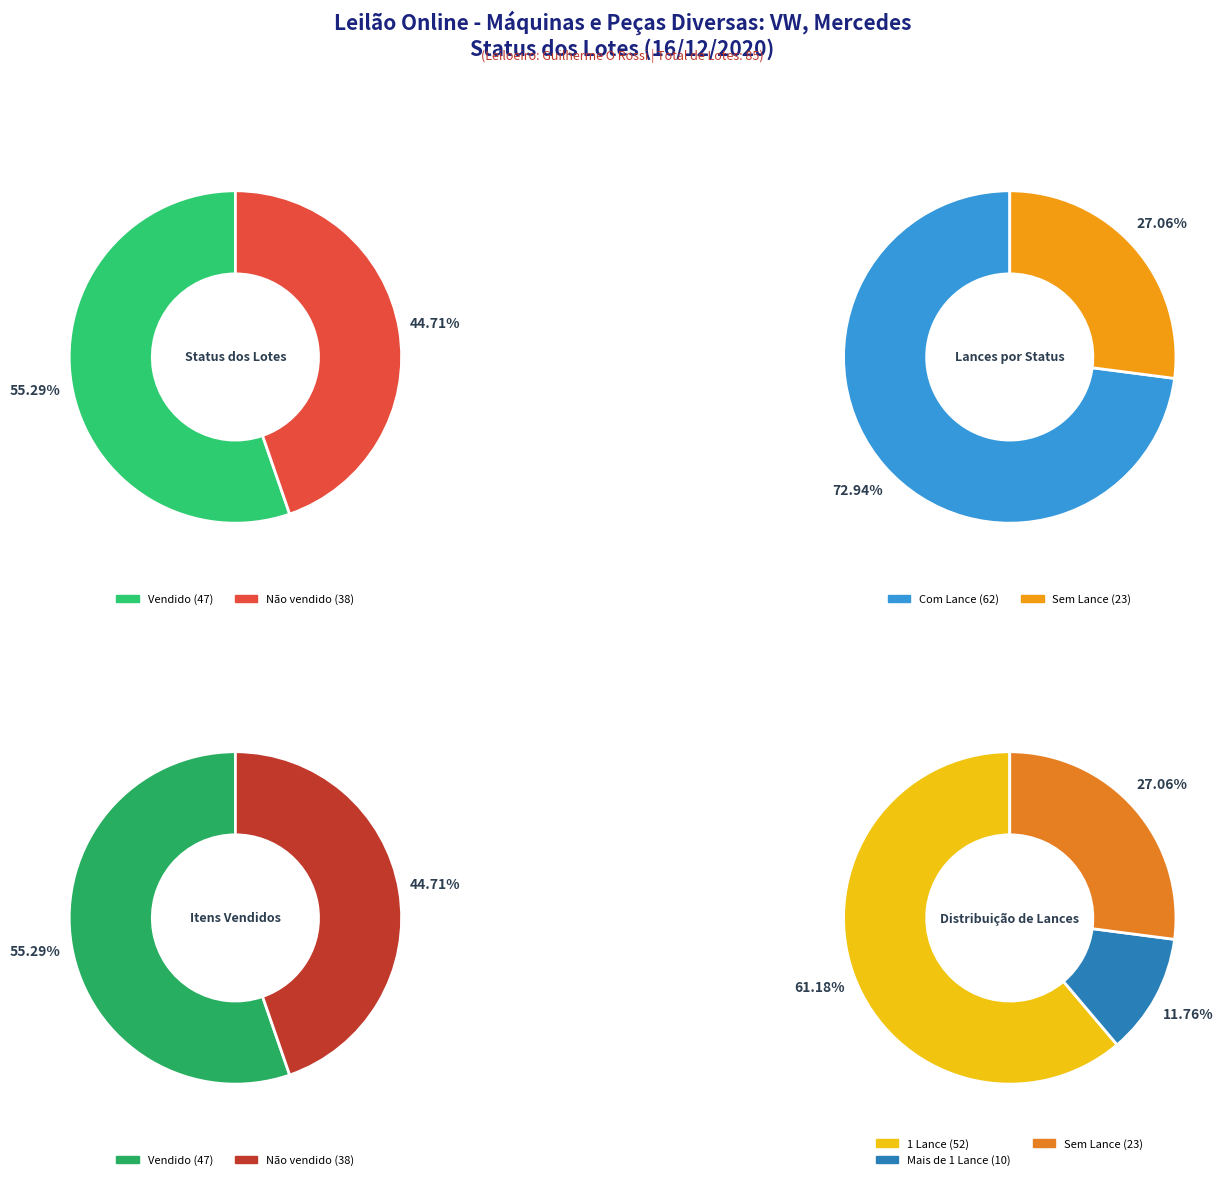

What portion of the pie excludes Vendido?

44.7%